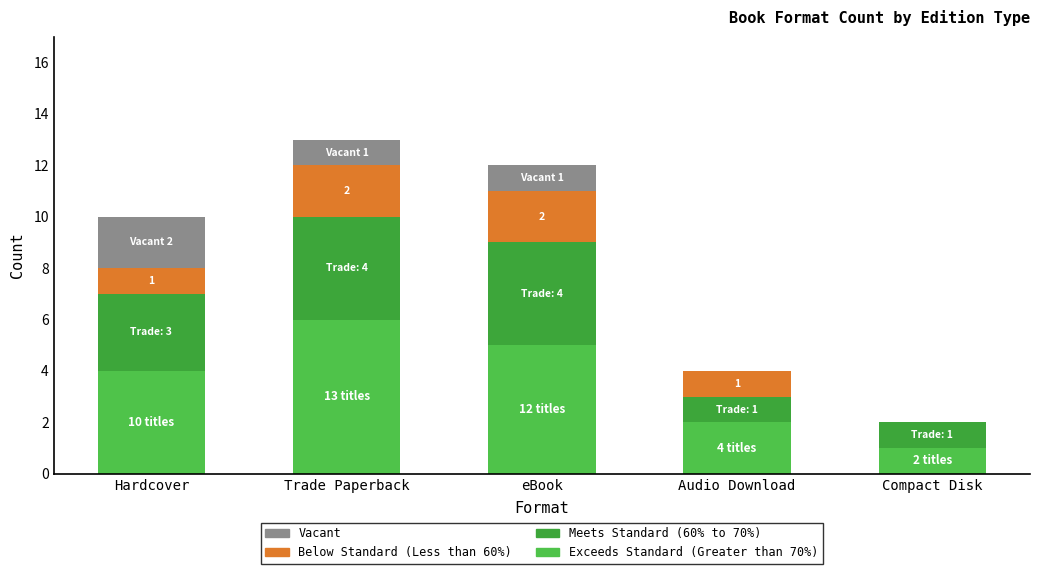

What are all the series names shown in the legend?

Vacant, Below Standard (Less than 60%), Meets Standard (60% to 70%), Exceeds Standard (Greater than 70%)